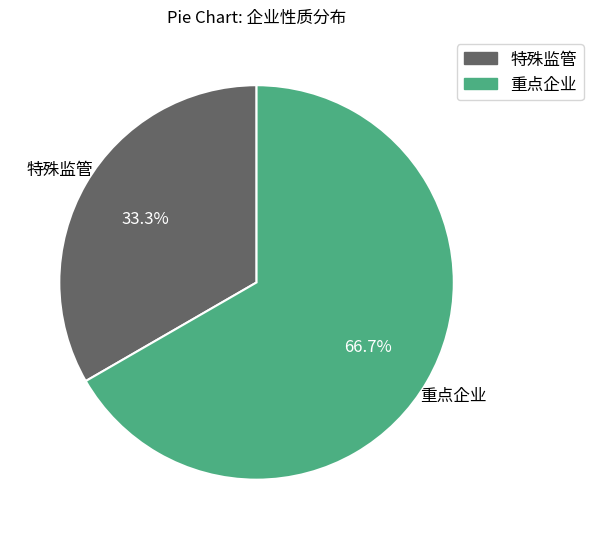

What is the majority slice?

重点企业